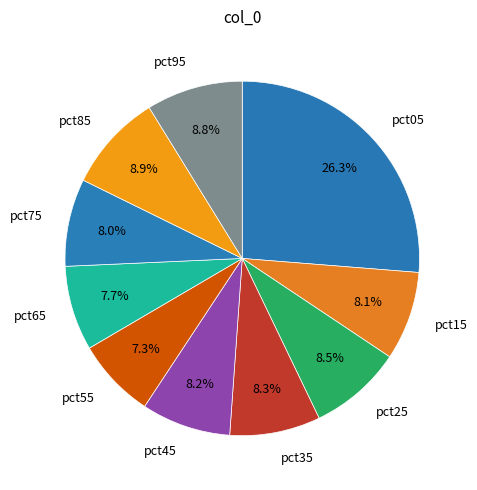

Which slice is the smallest?

pct55